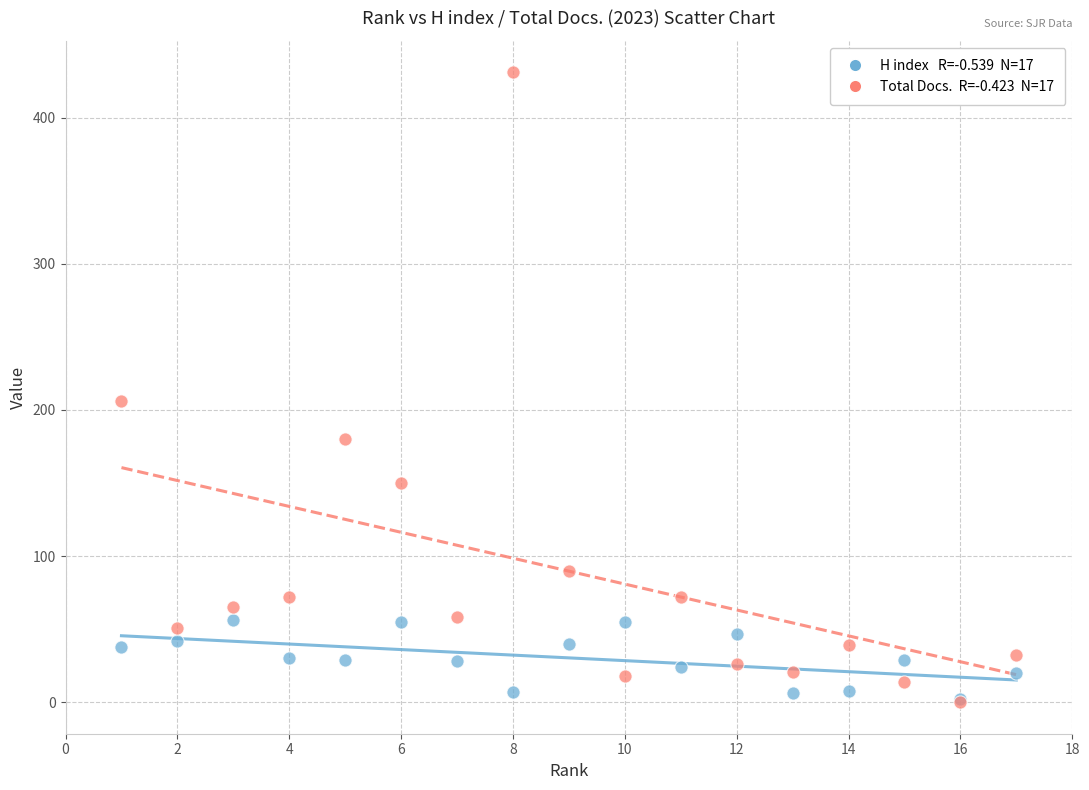

Across all series, what Y value is closest to 215?

206